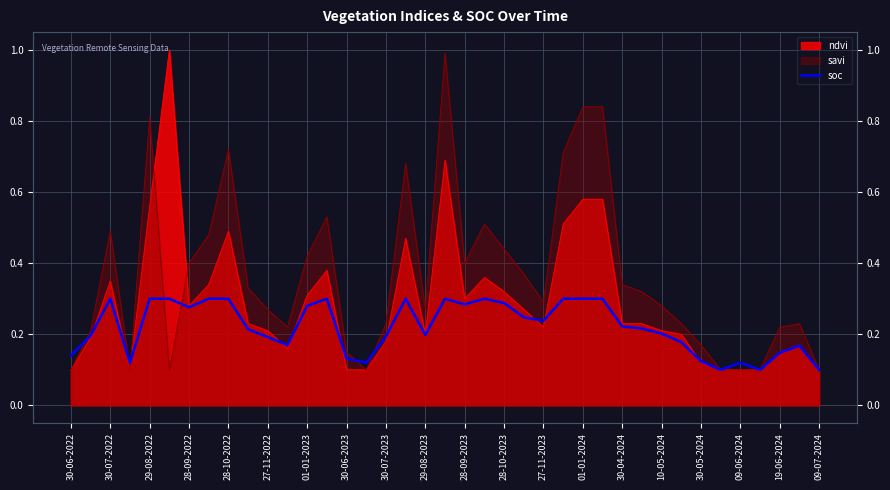

What is the difference between the values at 26 and 29-08-2023?

0.1